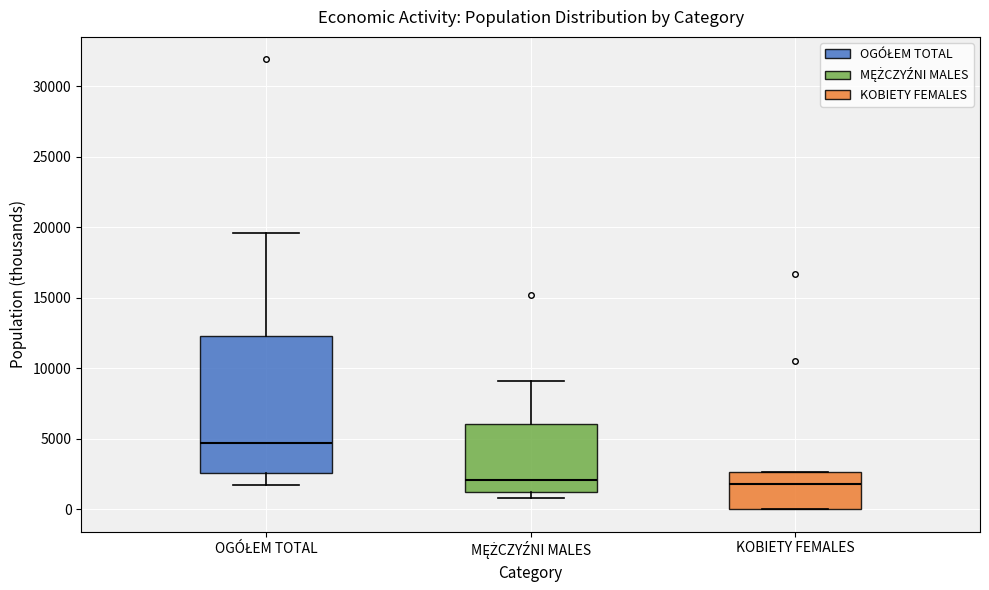

Reading left to right, transcribe this box plot: for each box, give where its median line is, the range the box spans, and where its two whiskers end, as read against the y-axis. The values are not printed on the chart, so give them approximately, as read against the axis.

OGÓŁEM TOTAL: median 4500, box 2500 to 12500, whiskers 1500 to 19500
MĘŻCZYŹNI MALES: median 2000, box 1000 to 6000, whiskers 1000 (just below the box's lower edge) to 9000
KOBIETY FEMALES: median 2000, box 0 to 2500, whiskers 0 to 2500